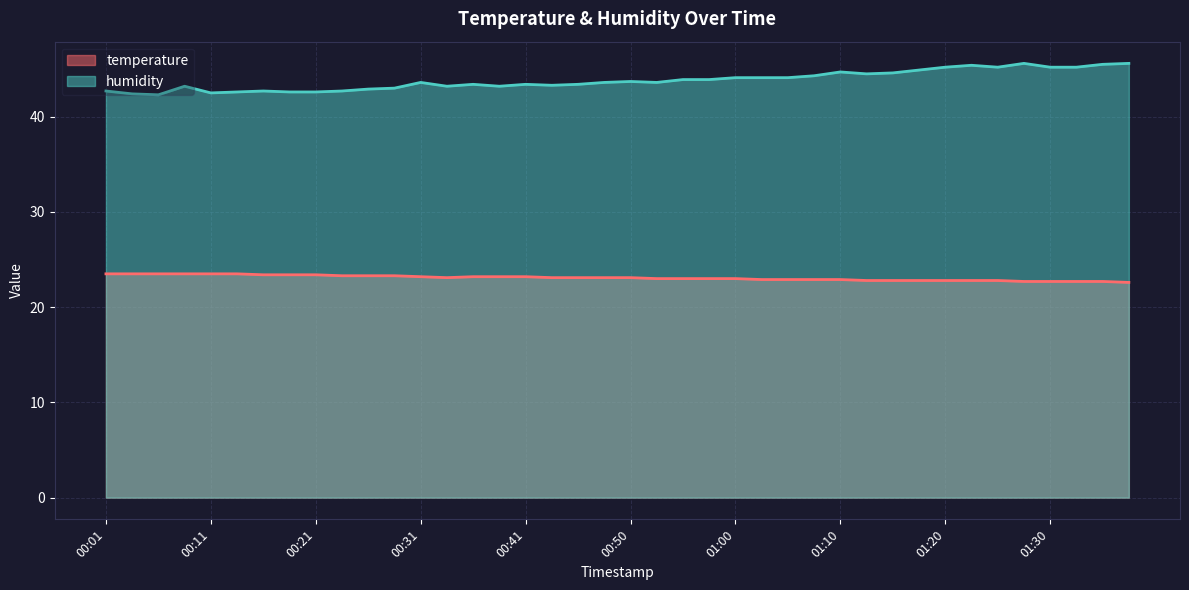

Reading left to right, list all the values displayed in this chart.

temperature: 23.5	23.5	23.5	23.5	23.5	23.5	23.4	23.4	23.4	23.3	23.3	23.3	23.2	23.1	23.2	23.2	23.2	23.1	23.1	23.1	23.1	23.0	23.0	23.0	23.0	22.9	22.9	22.9	22.9	22.8	22.8	22.8	22.8	22.8	22.8	22.7	22.7	22.7	22.7	22.6
humidity: 42.7	42.4	42.3	43.2	42.5	42.6	42.7	42.6	42.6	42.7	42.9	43.0	43.6	43.2	43.4	43.2	43.4	43.3	43.4	43.6	43.7	43.6	43.9	43.9	44.1	44.1	44.1	44.3	44.7	44.5	44.6	44.9	45.2	45.4	45.2	45.6	45.2	45.2	45.5	45.6